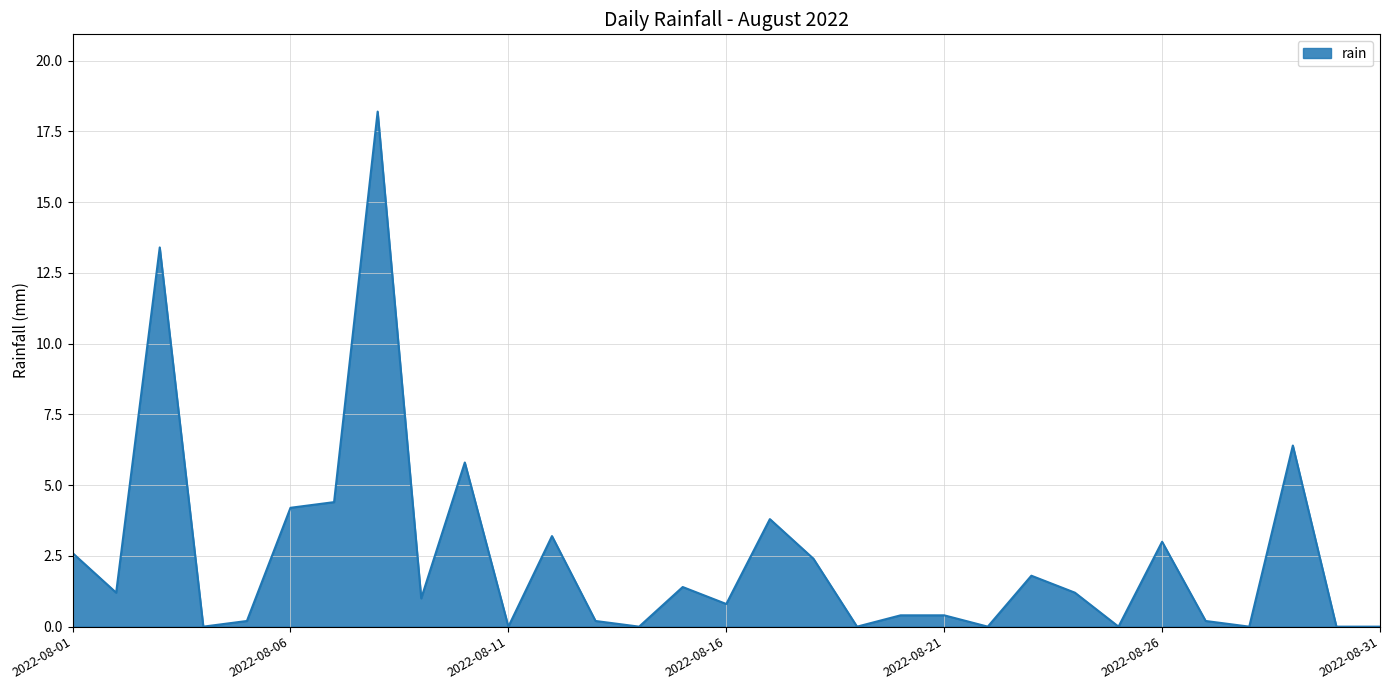

What is the difference between the maximum and minimum values?

18.2